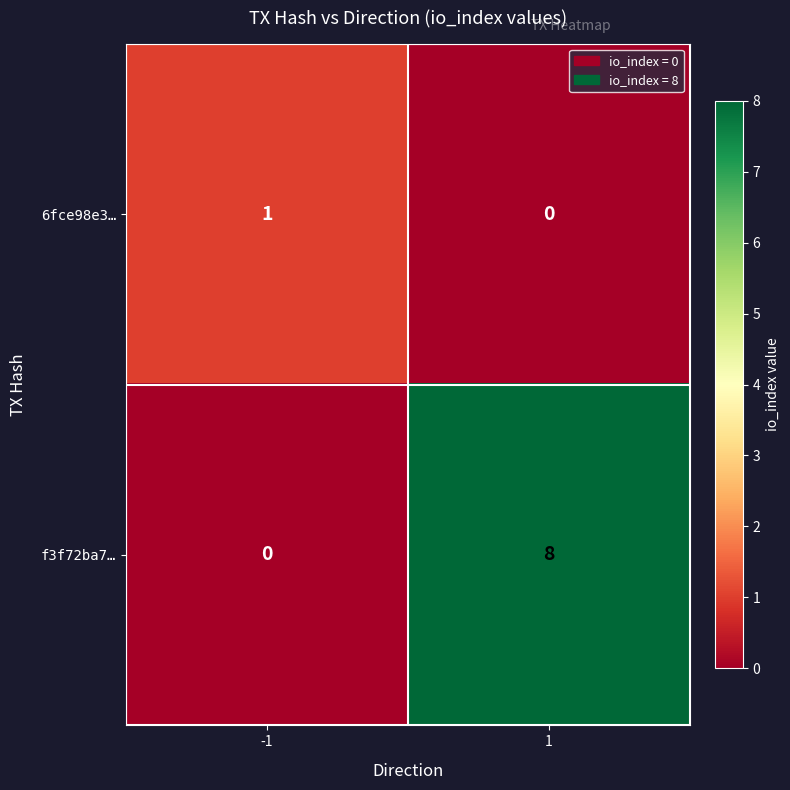

Reading left to right, extract all data points from this chart.

6fce98e3…: 1	0
f3f72ba7…: 0	8